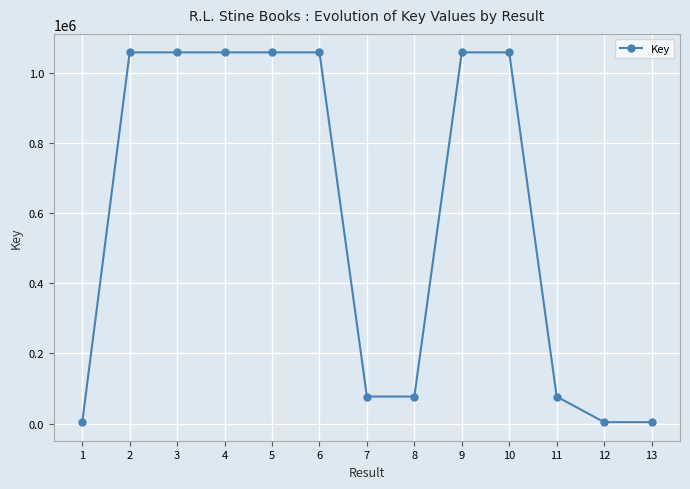

Is it true that the value at 3 is 313296?

False